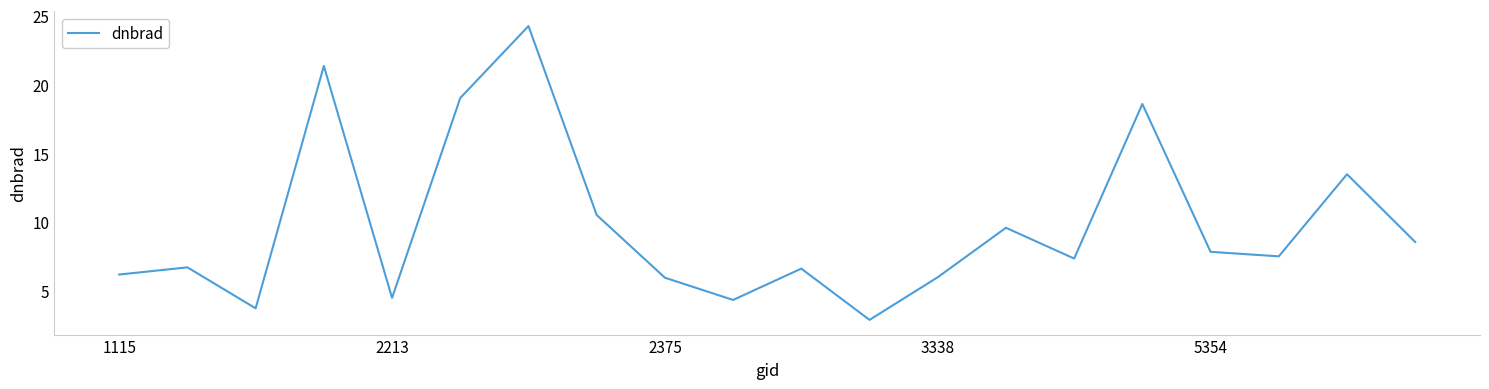

What is the smallest value displayed?

2.9